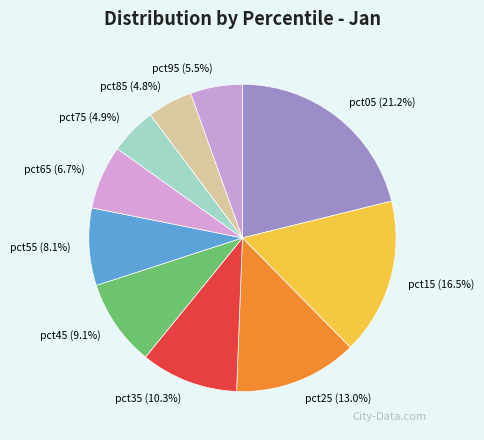

Do pct25 and pct85 together represent more than half of the pie?

No